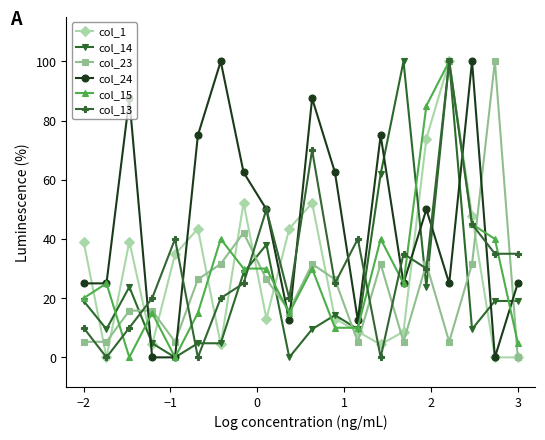

How many lines are shown in the chart?

6